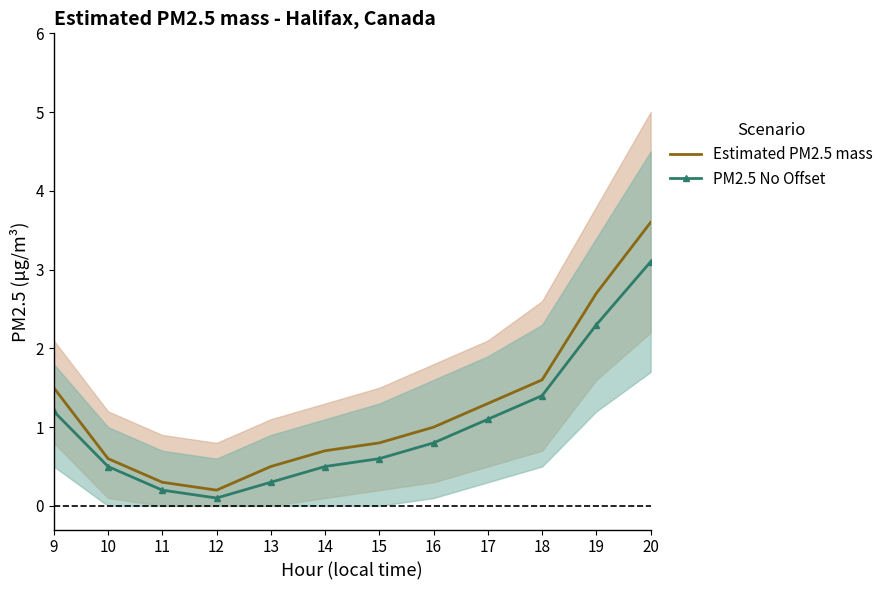

Rank the series at 11 from lowest to highest value.

PM2.5 No Offset, Estimated PM2.5 mass